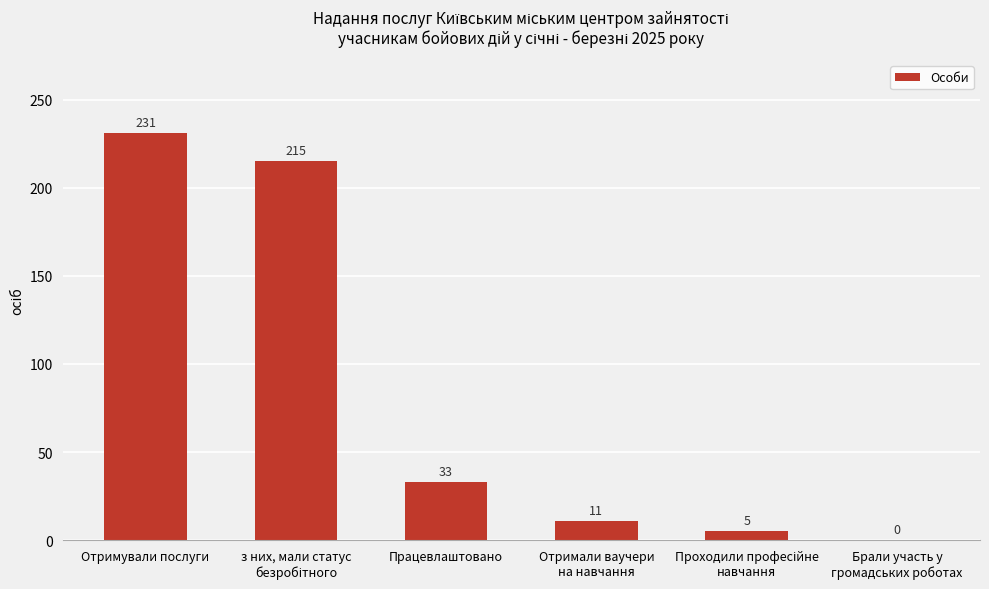

True or false: the data shows 231 at Отримували послуги.

True